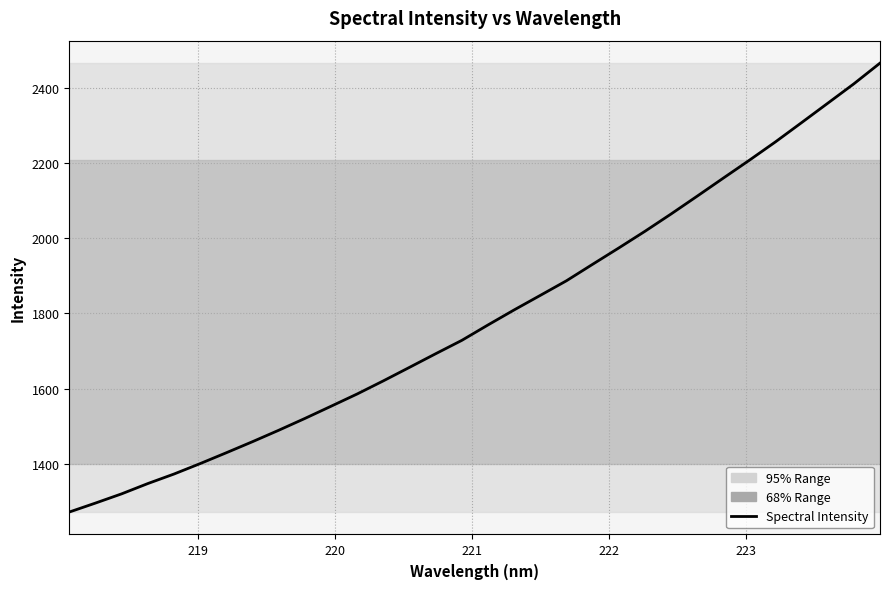

What is the average value?

1791.2